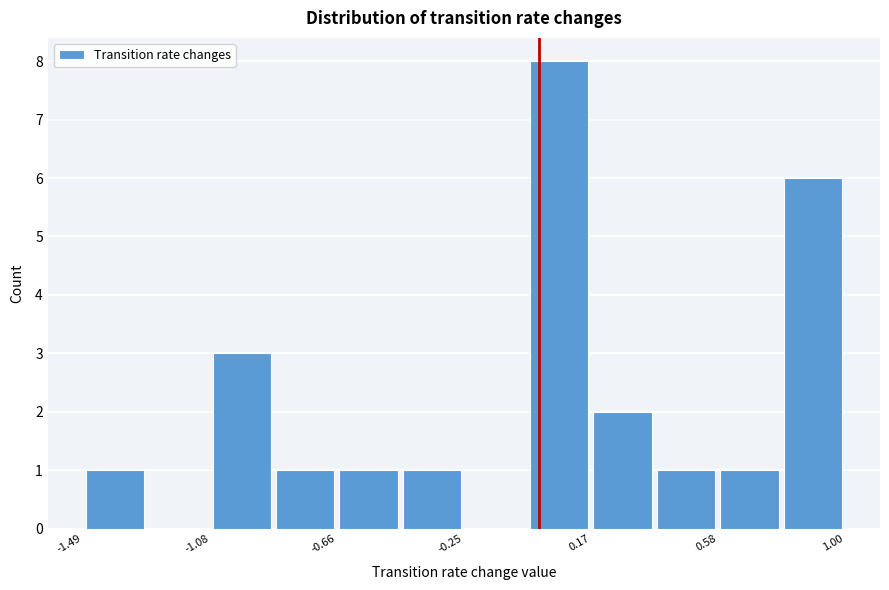

Reading left to right, transcribe this chart: for each bar, give the range it covers on the x-axis and its height. Neither the bar edges nor the heights are printed on the chart, so give them approximately, as read against the axes.

-1.50 to -1.30: 1
-1.30 to -1.10: 0
-1.10 to -0.85: 3
-0.85 to -0.65: 1
-0.65 to -0.45: 1
-0.45 to -0.25: 1
-0.25 to -0.05: 0
-0.05 to 0.15: 8
0.15 to 0.40: 2
0.40 to 0.60: 1
0.60 to 0.80: 1
0.80 to 1.00: 6